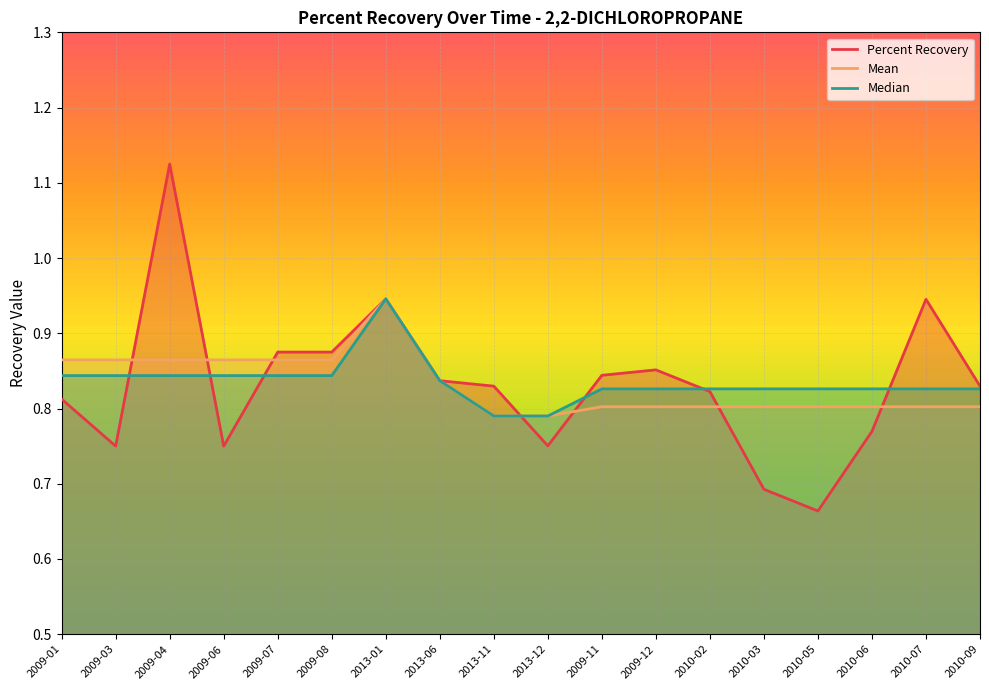

What is the approximate value of Percent Recovery at 2010-03?

0.7